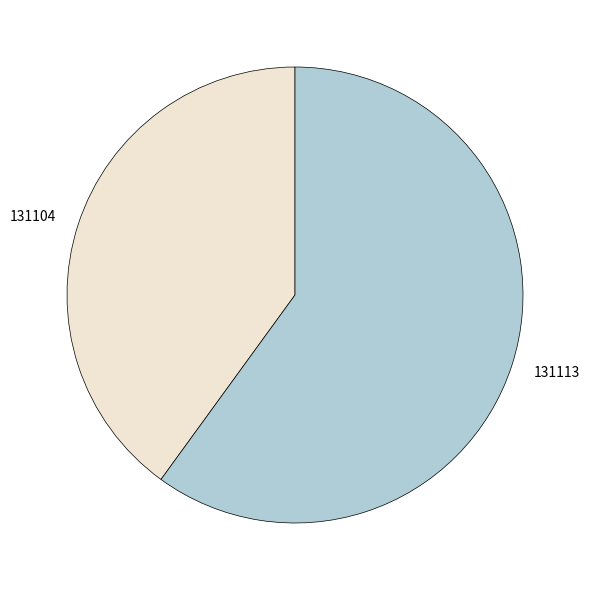

How many slices are in this pie chart?

2